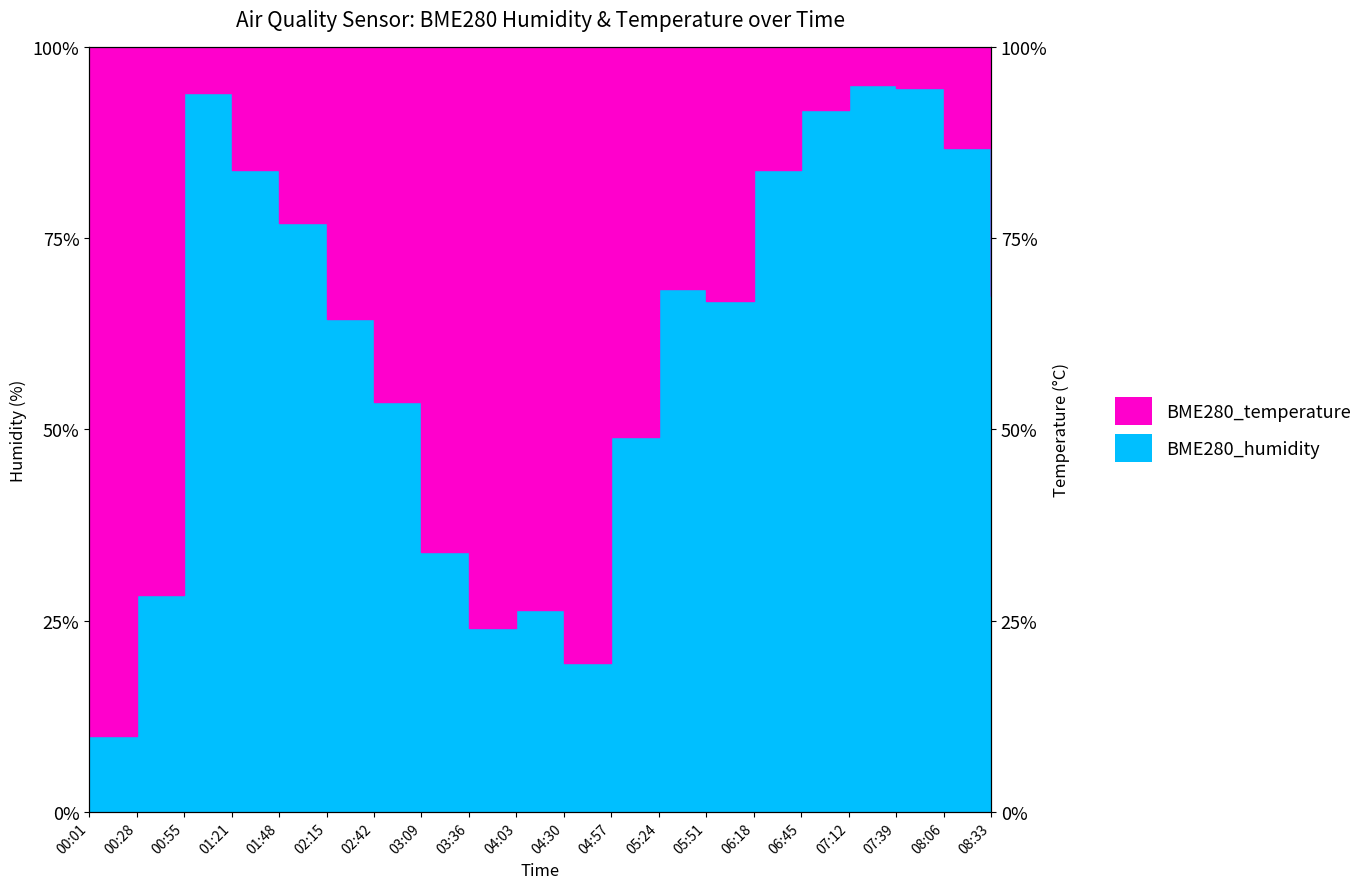

Which has a higher value, 05:24 or 03:09?

05:24